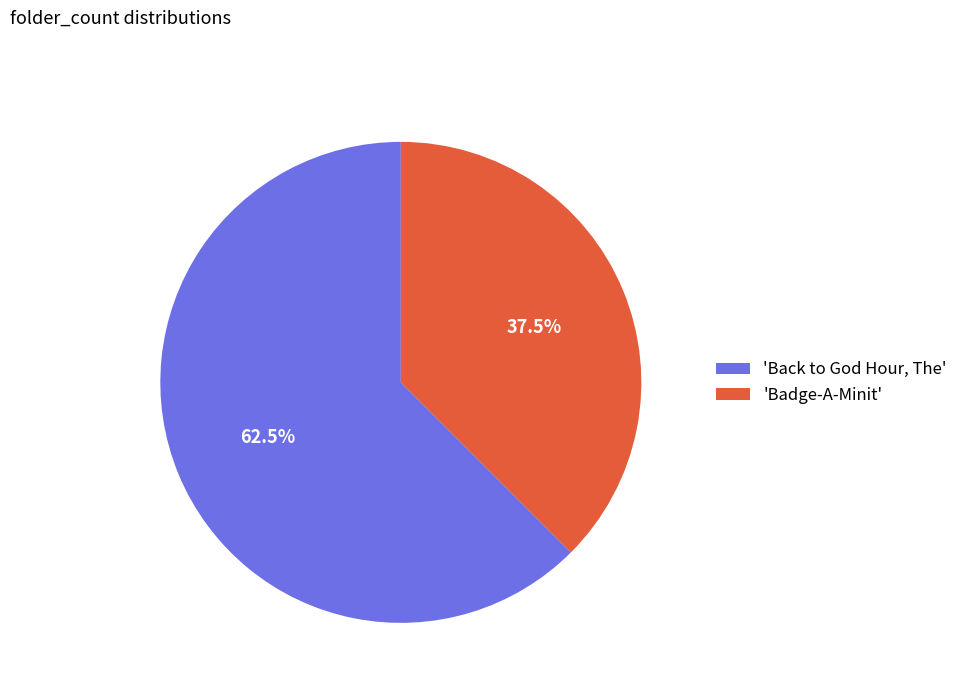

Which category accounts for the majority?

'Back to God Hour, The'